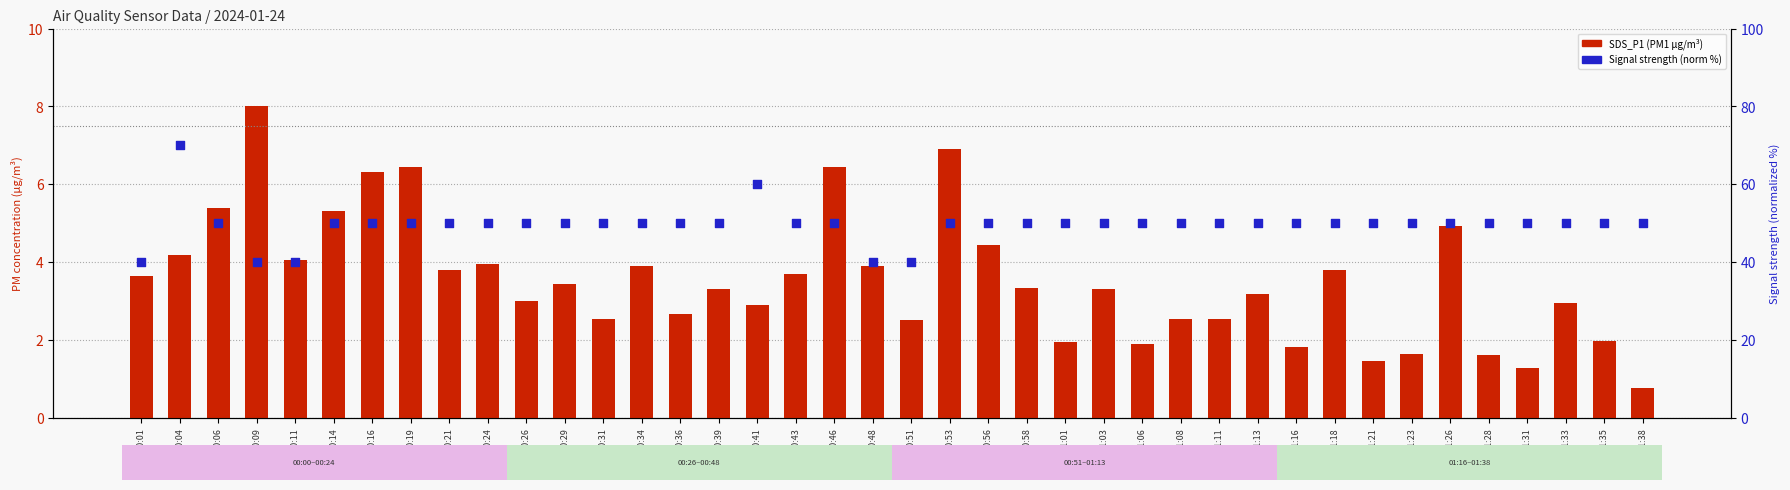

Which series contains the highest Y value?

Signal (norm %)